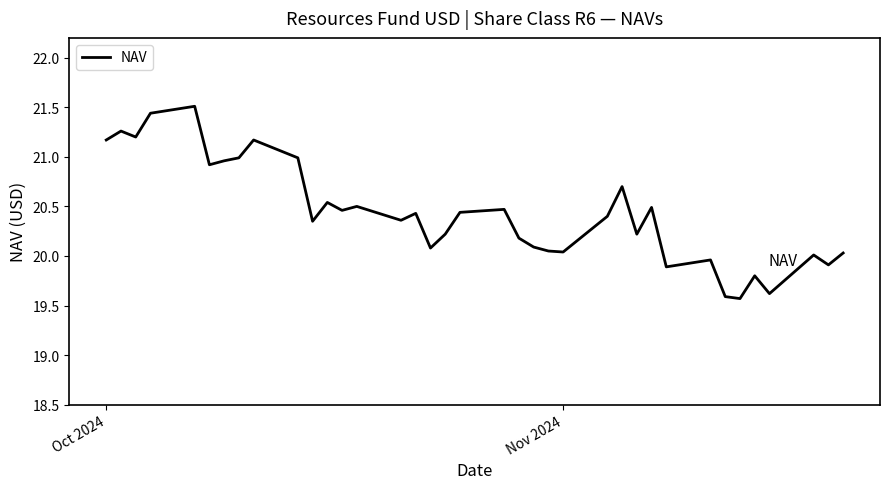

What is the minimum value shown in the chart?

19.6